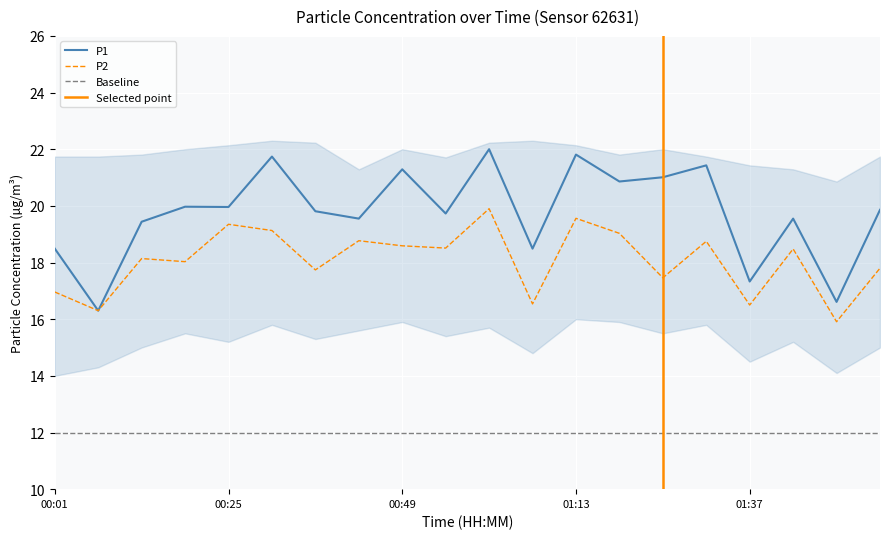

True or false: P1 has more than 0 points higher than both neighbors.

True